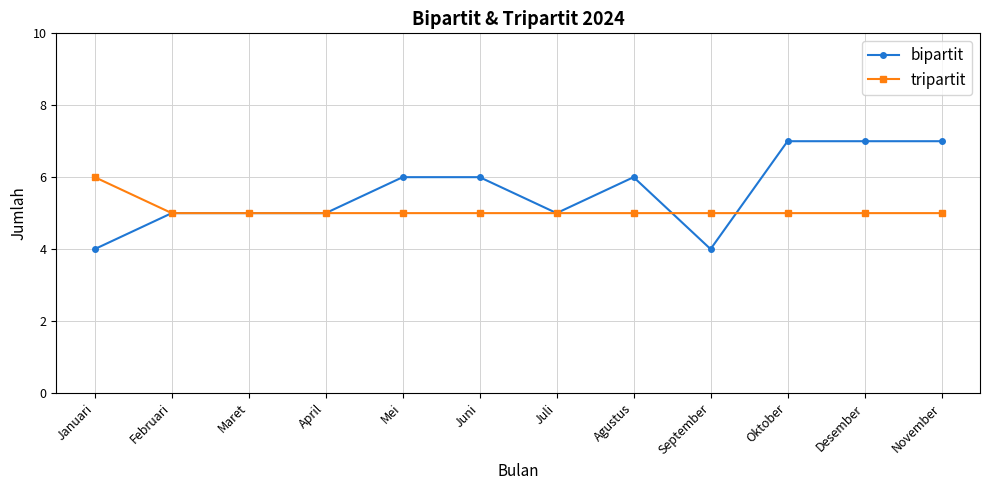

Reading left to right, transcribe all the data shown in this chart.

bipartit: 4	5	5	5	6	6	5	6	4	7	7	7
tripartit: 6	5	5	5	5	5	5	5	5	5	5	5